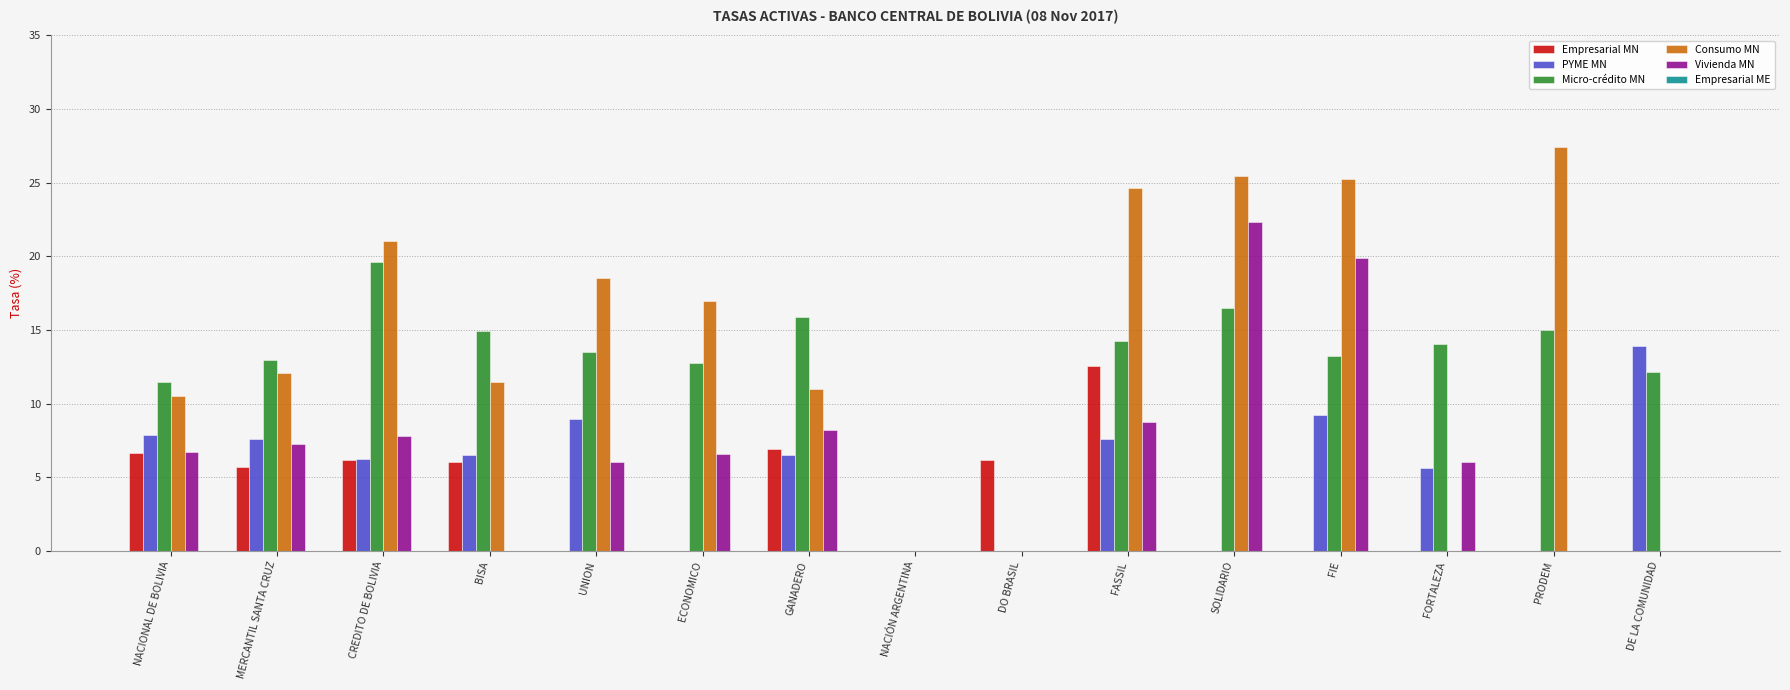

The Vivienda MN series shows 15.0 at PRODEM. True or false?

False